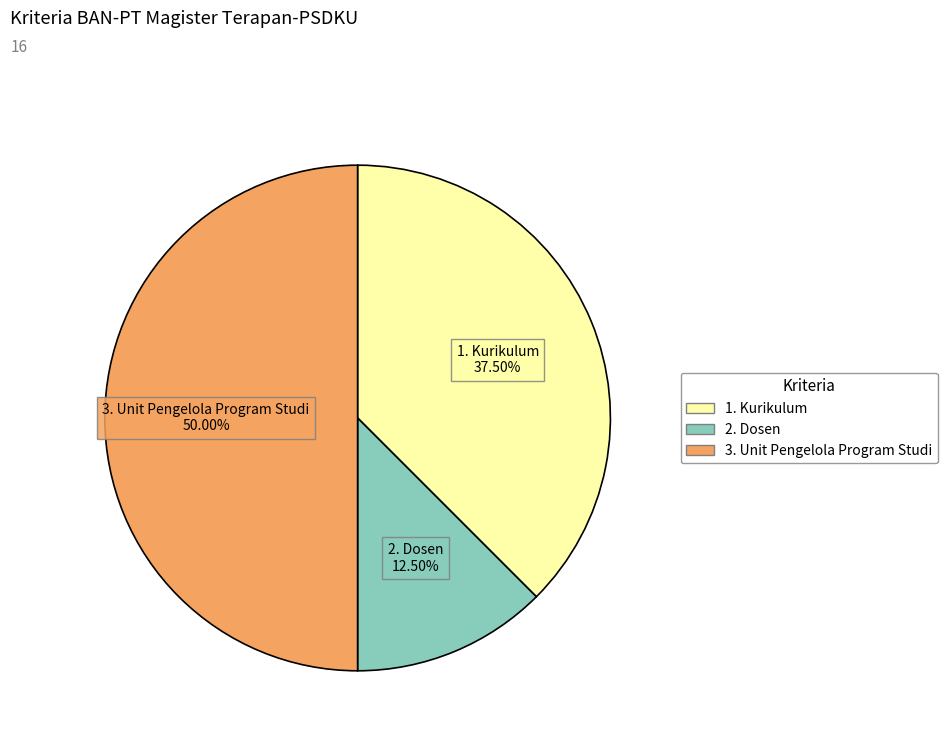

What portion of the pie excludes 2. Dosen?

87.5%